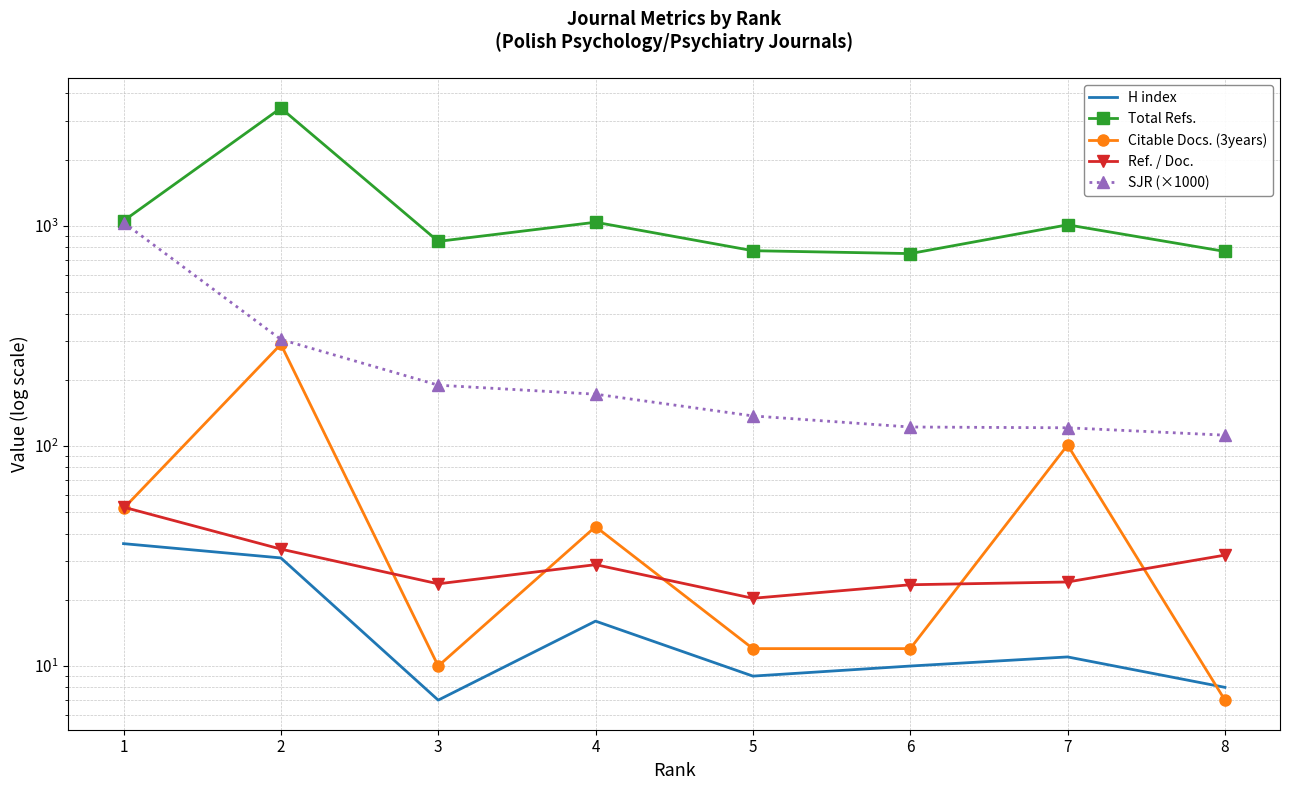

Is the value of Ref. / Doc. at 8 greater than the value of H index at 7?

Yes